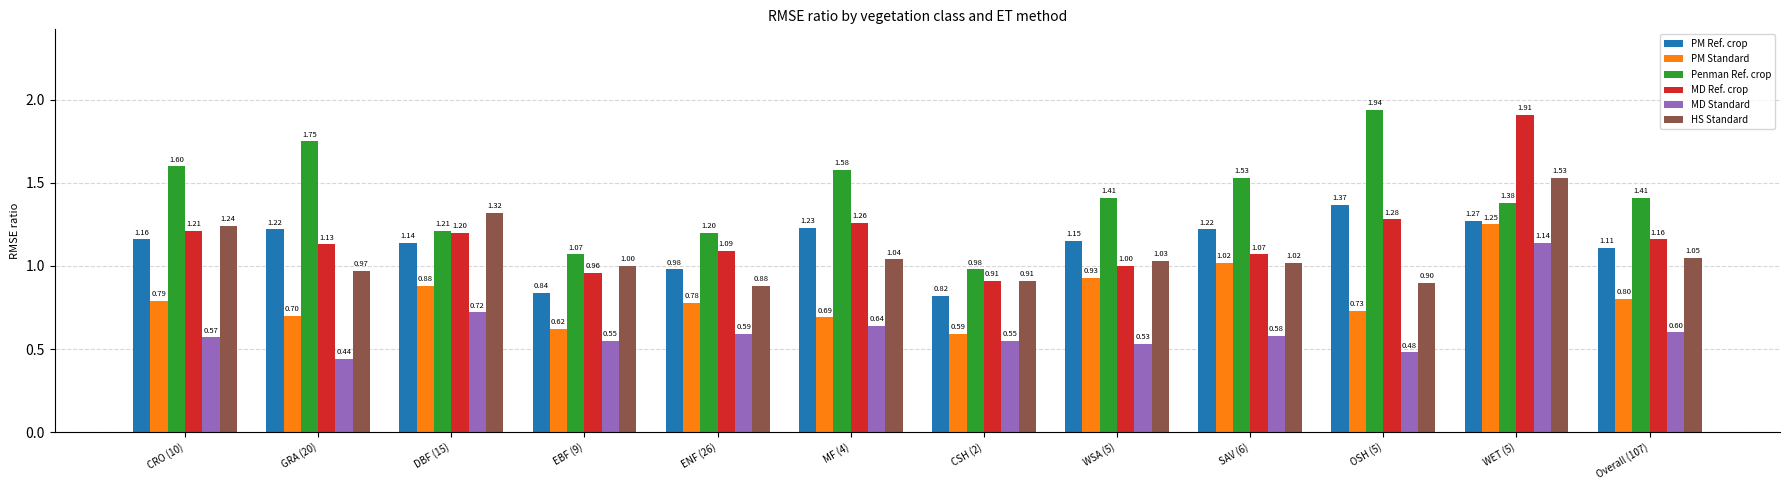

What are all the series names shown in the legend?

PM Ref. crop, PM Standard, Penman Ref. crop, MD Ref. crop, MD Standard, HS Standard